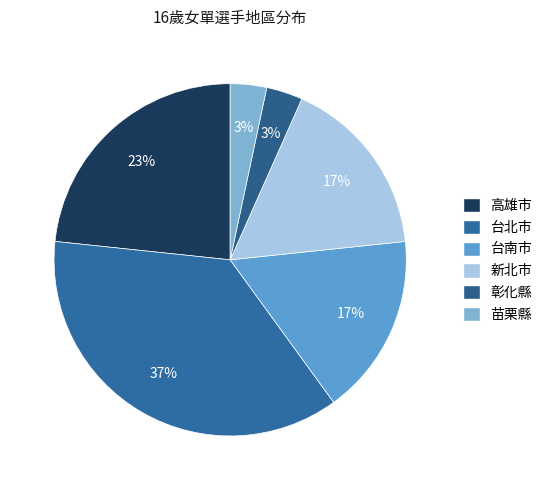

How many segments does this pie chart have?

6